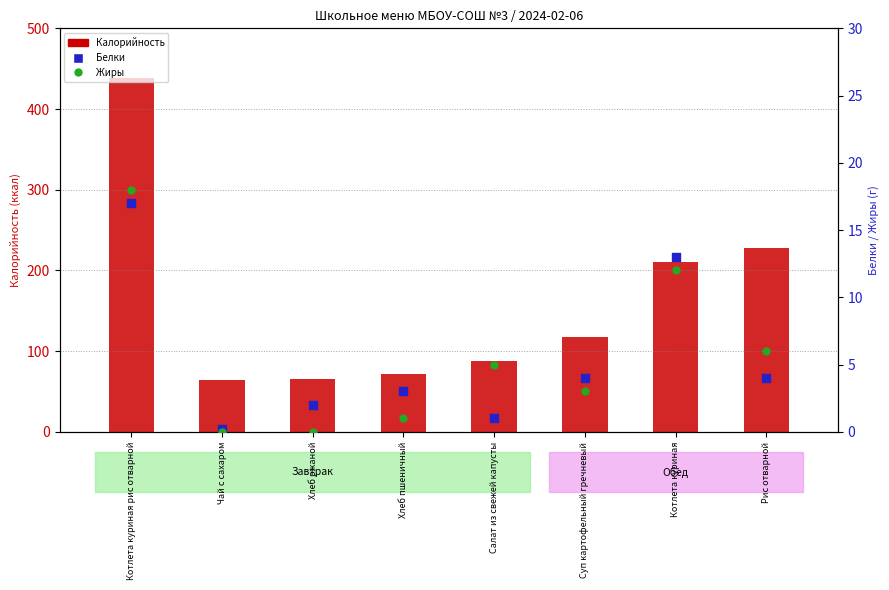

Is the value of Калорийность at Рис отварной greater than the value of Жиры at Суп картофельный гречневый?

Yes